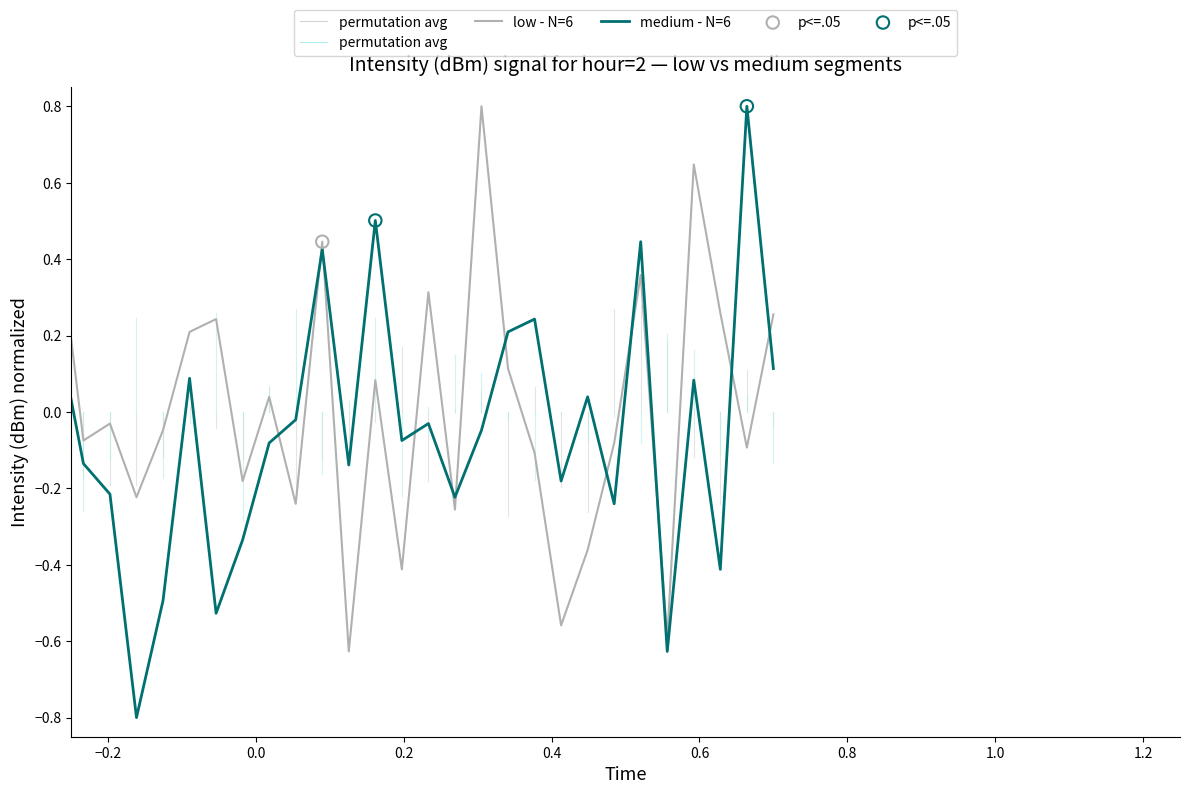

True or false: low - N=6 and medium - N=6 intersect in this chart.

True